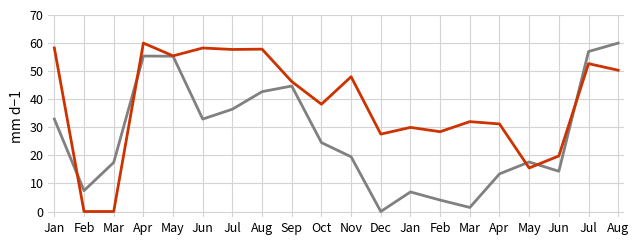

Which category has the highest value across all series?

Aug